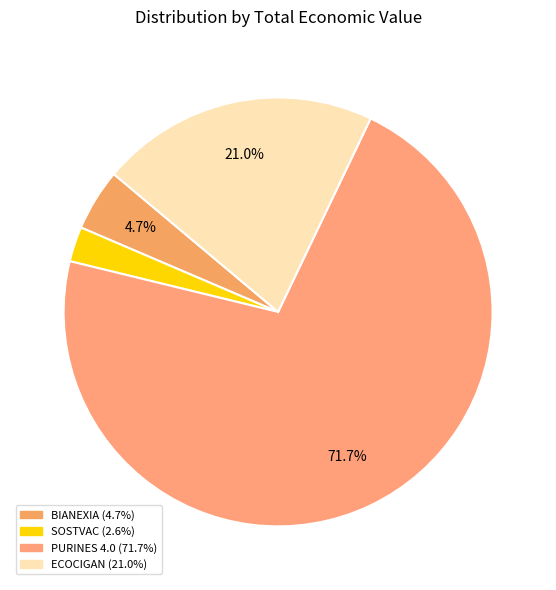

What percentage do ECOCIGAN and BIANEXIA together represent?

25.7%